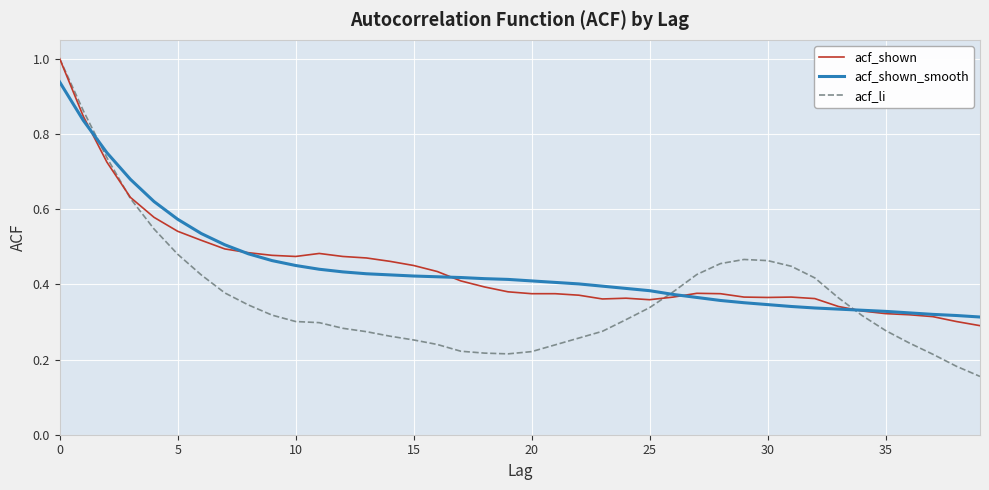

What are all the series names shown in the legend?

acf_shown, acf_shown_smooth, acf_li